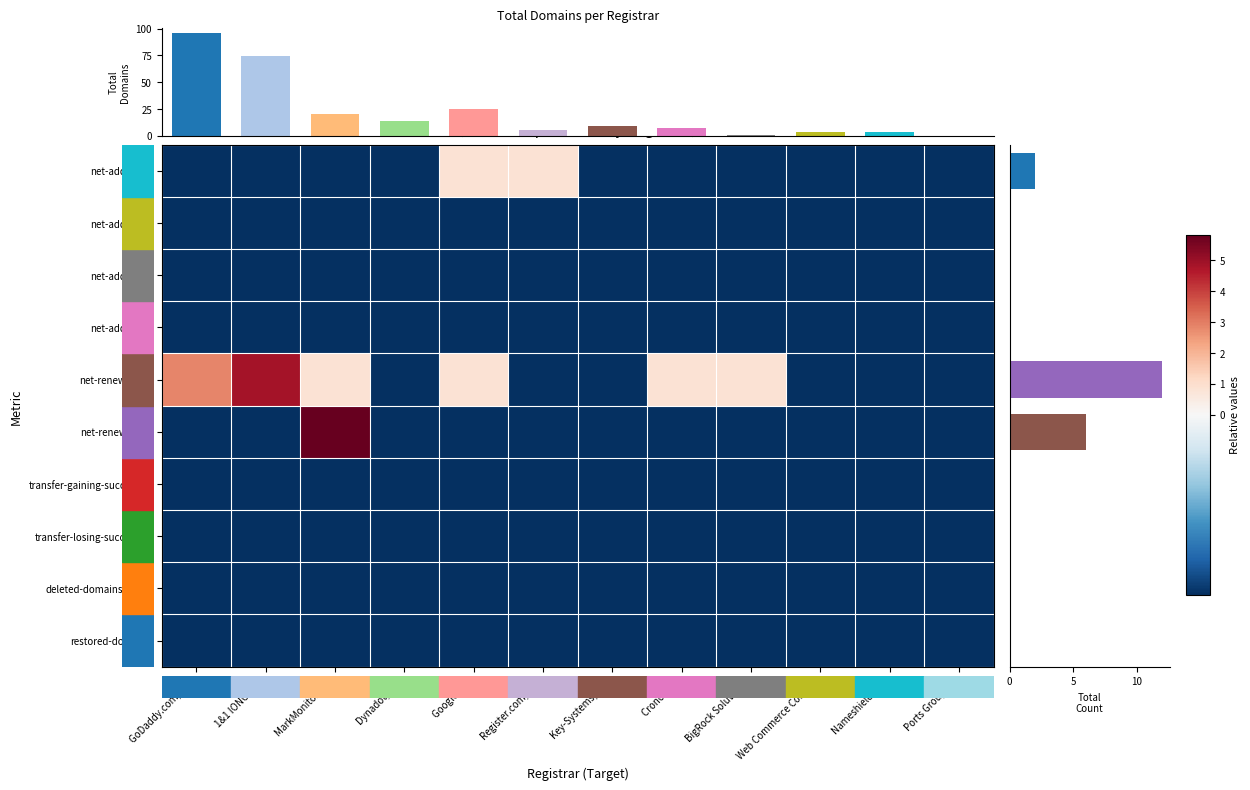

At Web Commerce Commu, list the series in order from smallest to largest.

net-adds-1-yr, net-adds-2-yr, net-adds-3-yr, net-adds-4-yr, net-renews-1-yr, net-renews-2-yr, transfer-gaining-successful, transfer-losing-successful, deleted-domains-grace, restored-domains